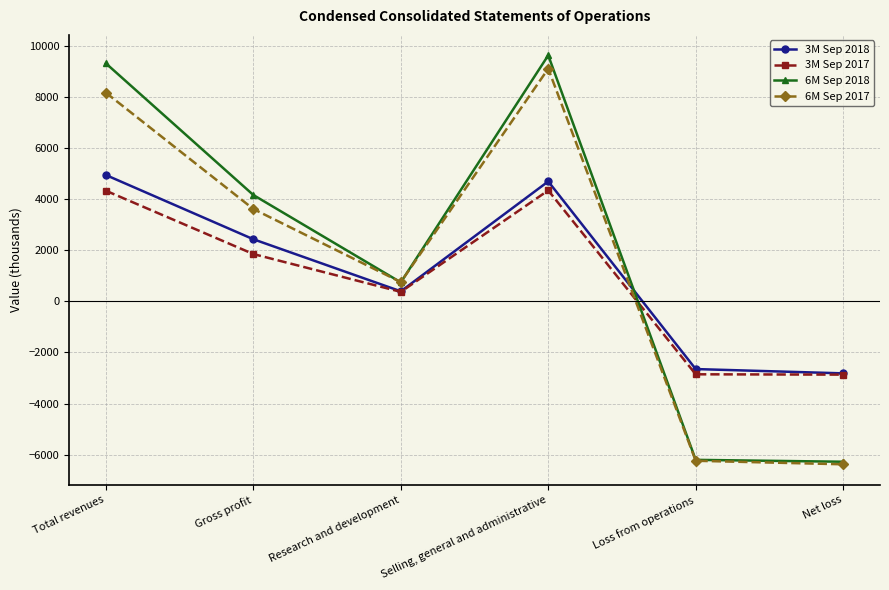

How many values in 6M Sep 2018 are above zero?

4